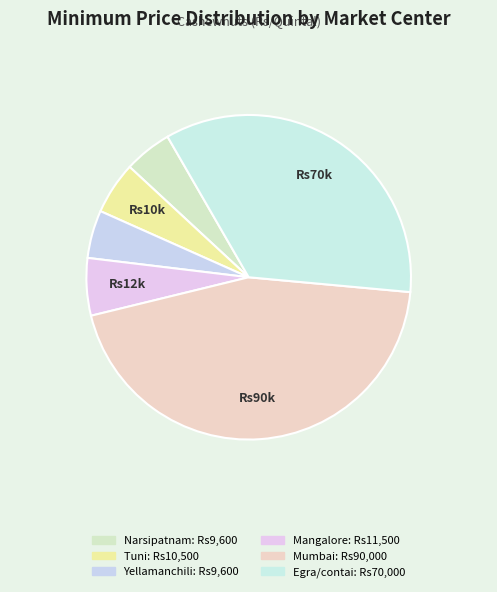

How many slices are in this pie chart?

6